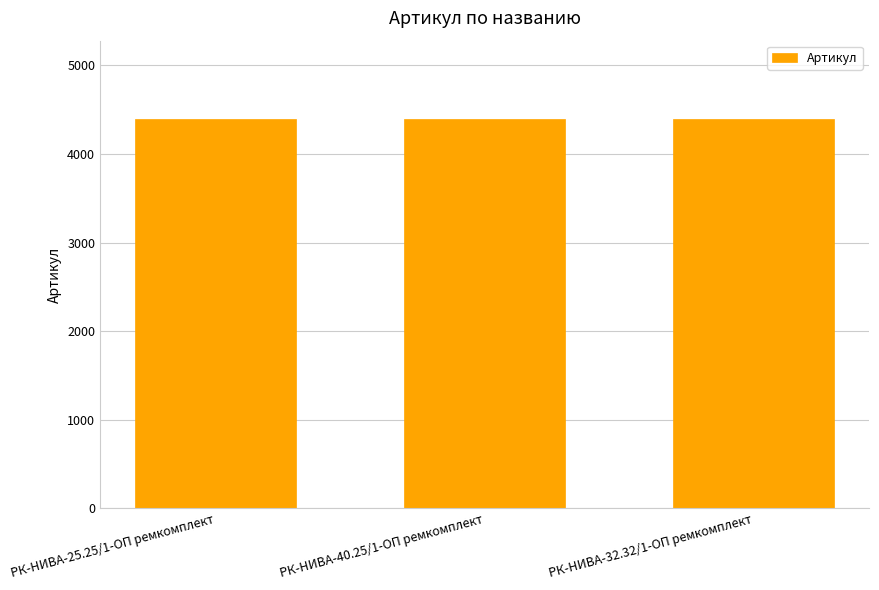

Does the chart contain stacked bars?

No